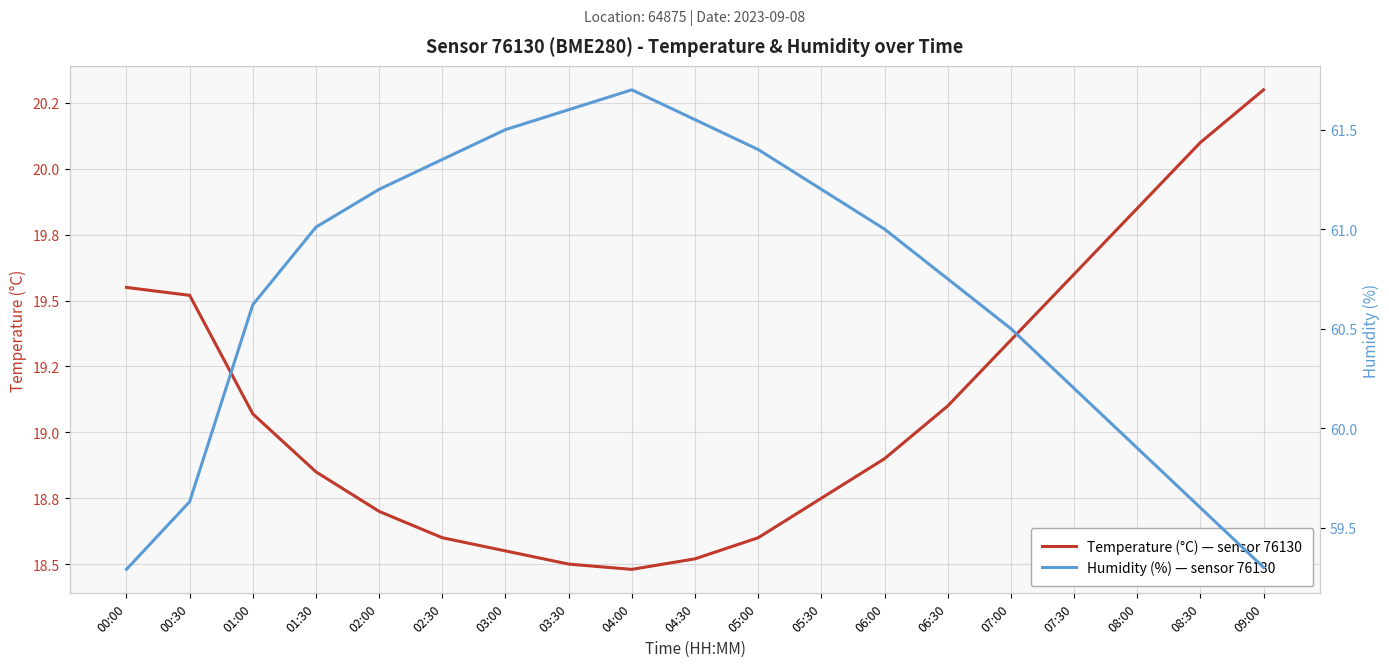

List the labels in order of humidity value, largest first.

04:00, 03:30, 04:30, 03:00, 05:00, 02:30, 02:00, 05:30, 01:30, 06:00, 06:30, 01:00, 07:00, 07:30, 08:00, 00:30, 08:30, 09:00, 00:00